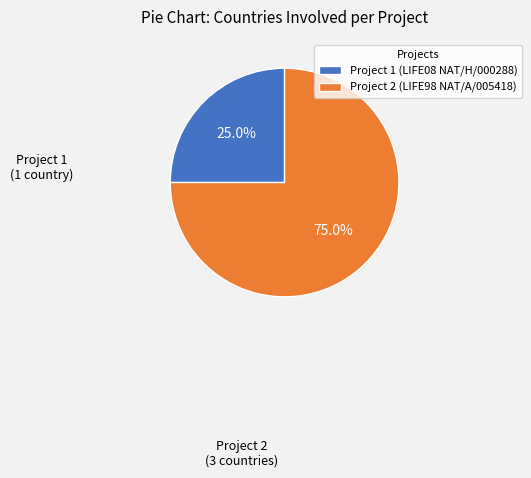

Which category has the biggest portion of the pie?

Project 2 (LIFE98 NAT/A/005418)